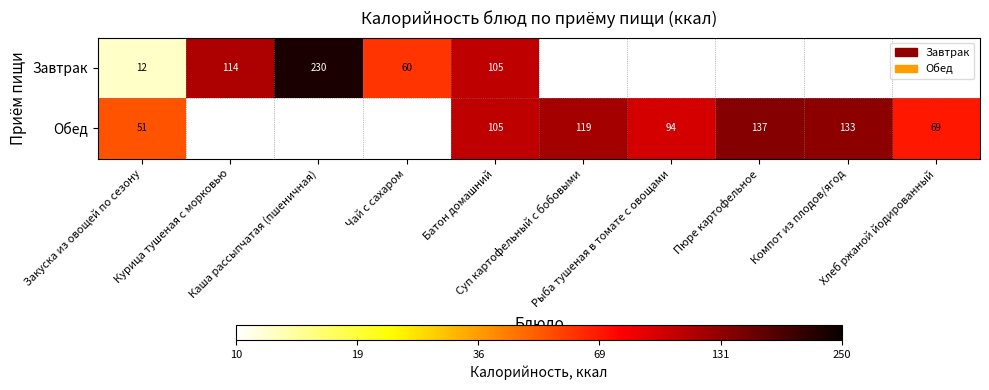

True or false: Завтрак has a value of 2.1 at Курица тушеная с морковью.

True